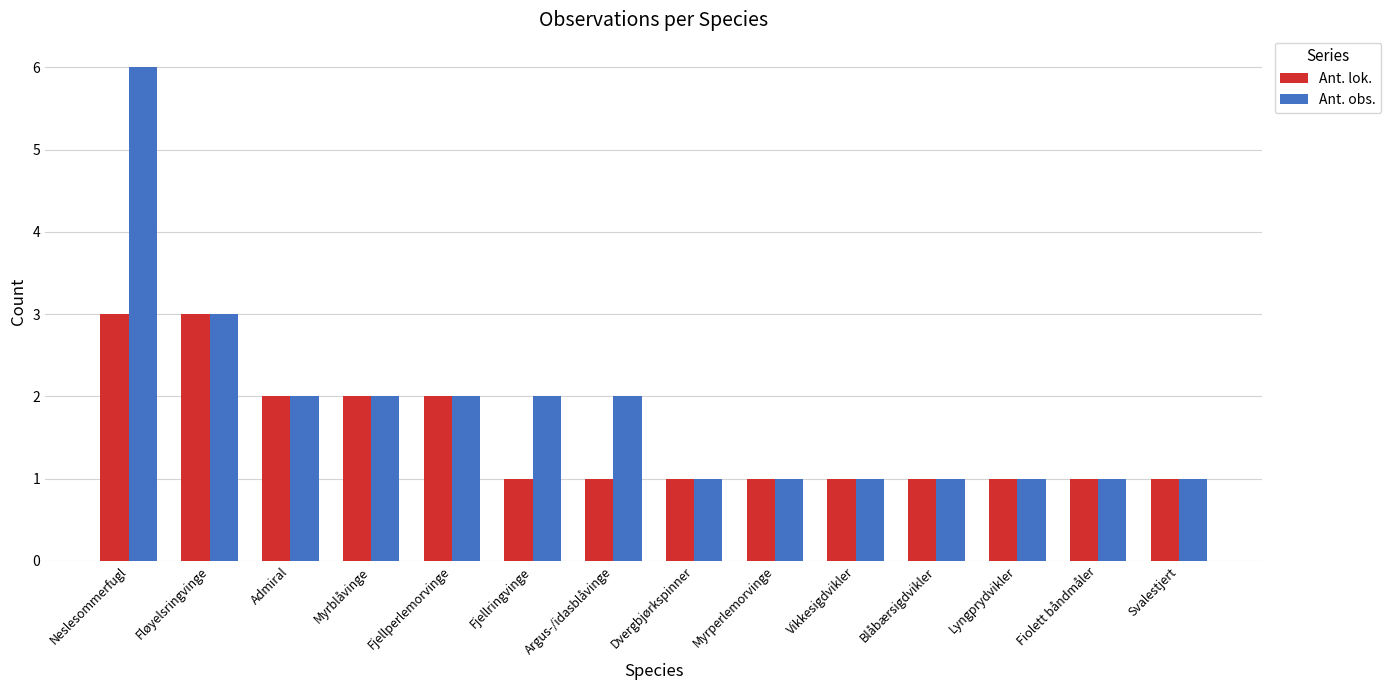

Are the bars horizontal?

No